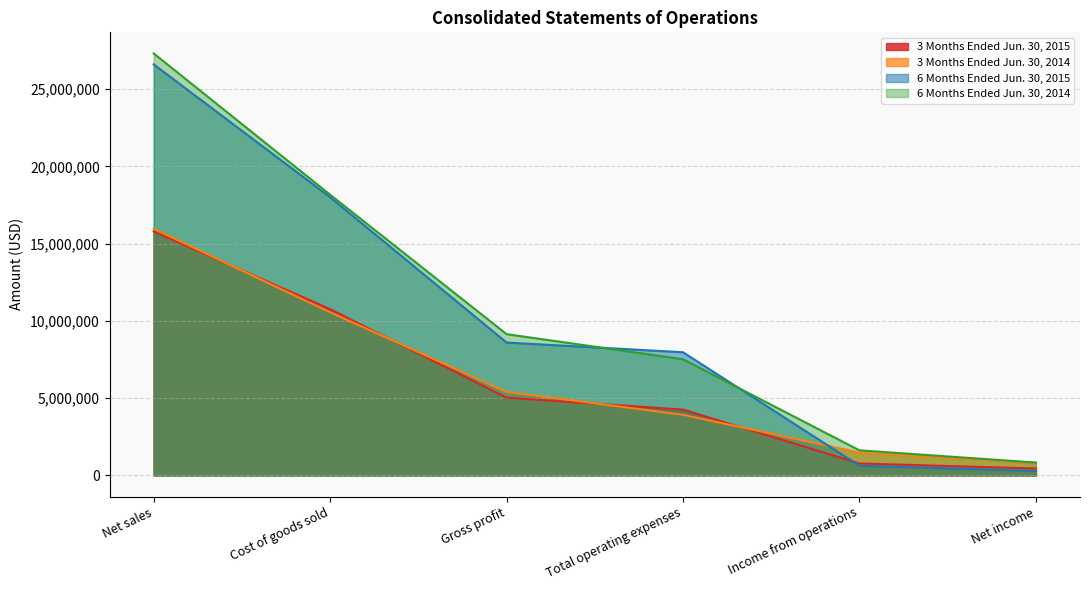

Count the number of categories in the chart.

6